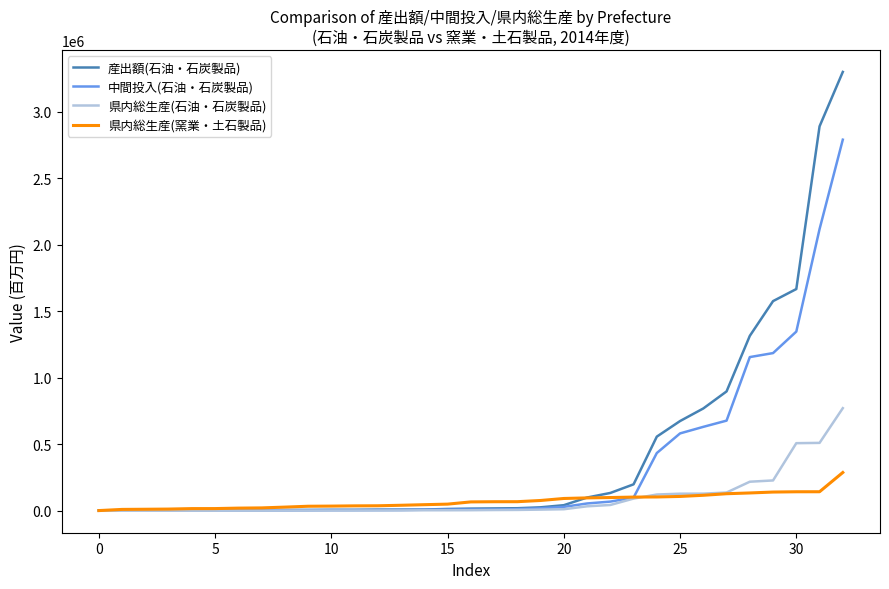

Count the number of data series in this chart.

4